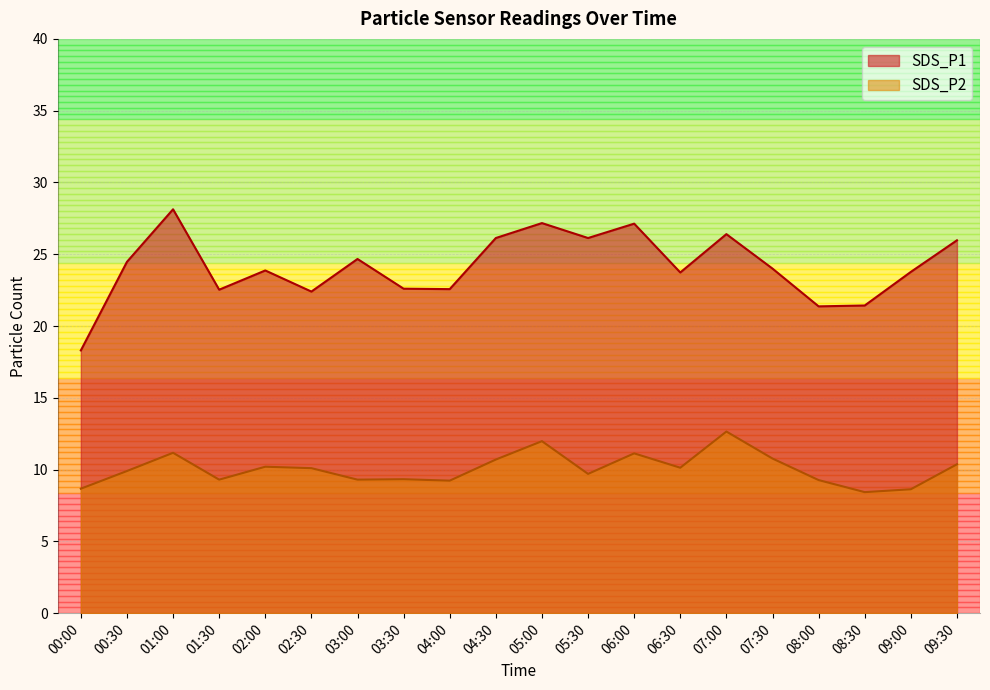

Rank the series by their average value, from highest to lowest.

SDS_P1, SDS_P2